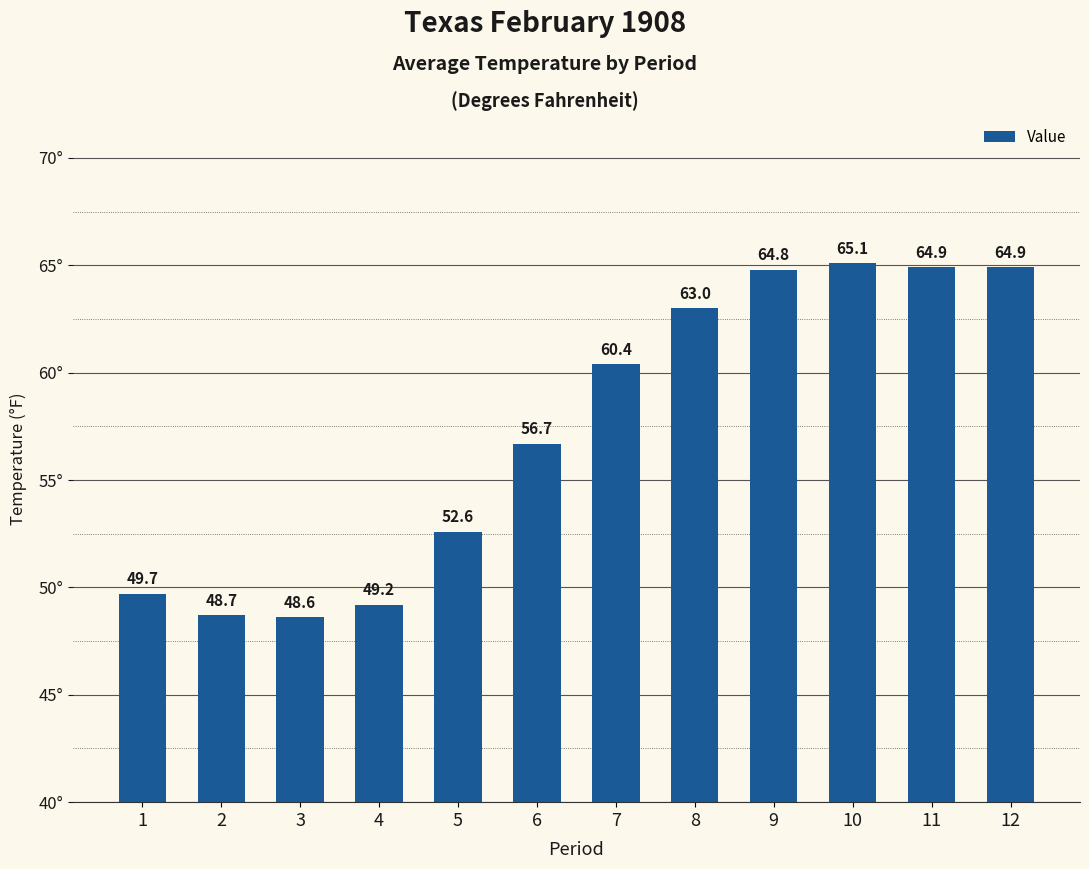

What is the value of the 10th bar from the left?

65.1